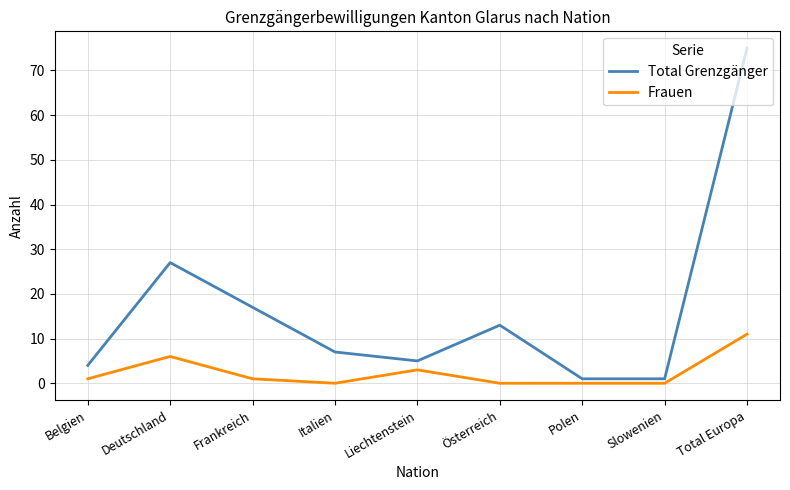

At how many categories does at least one series exceed 2?

7